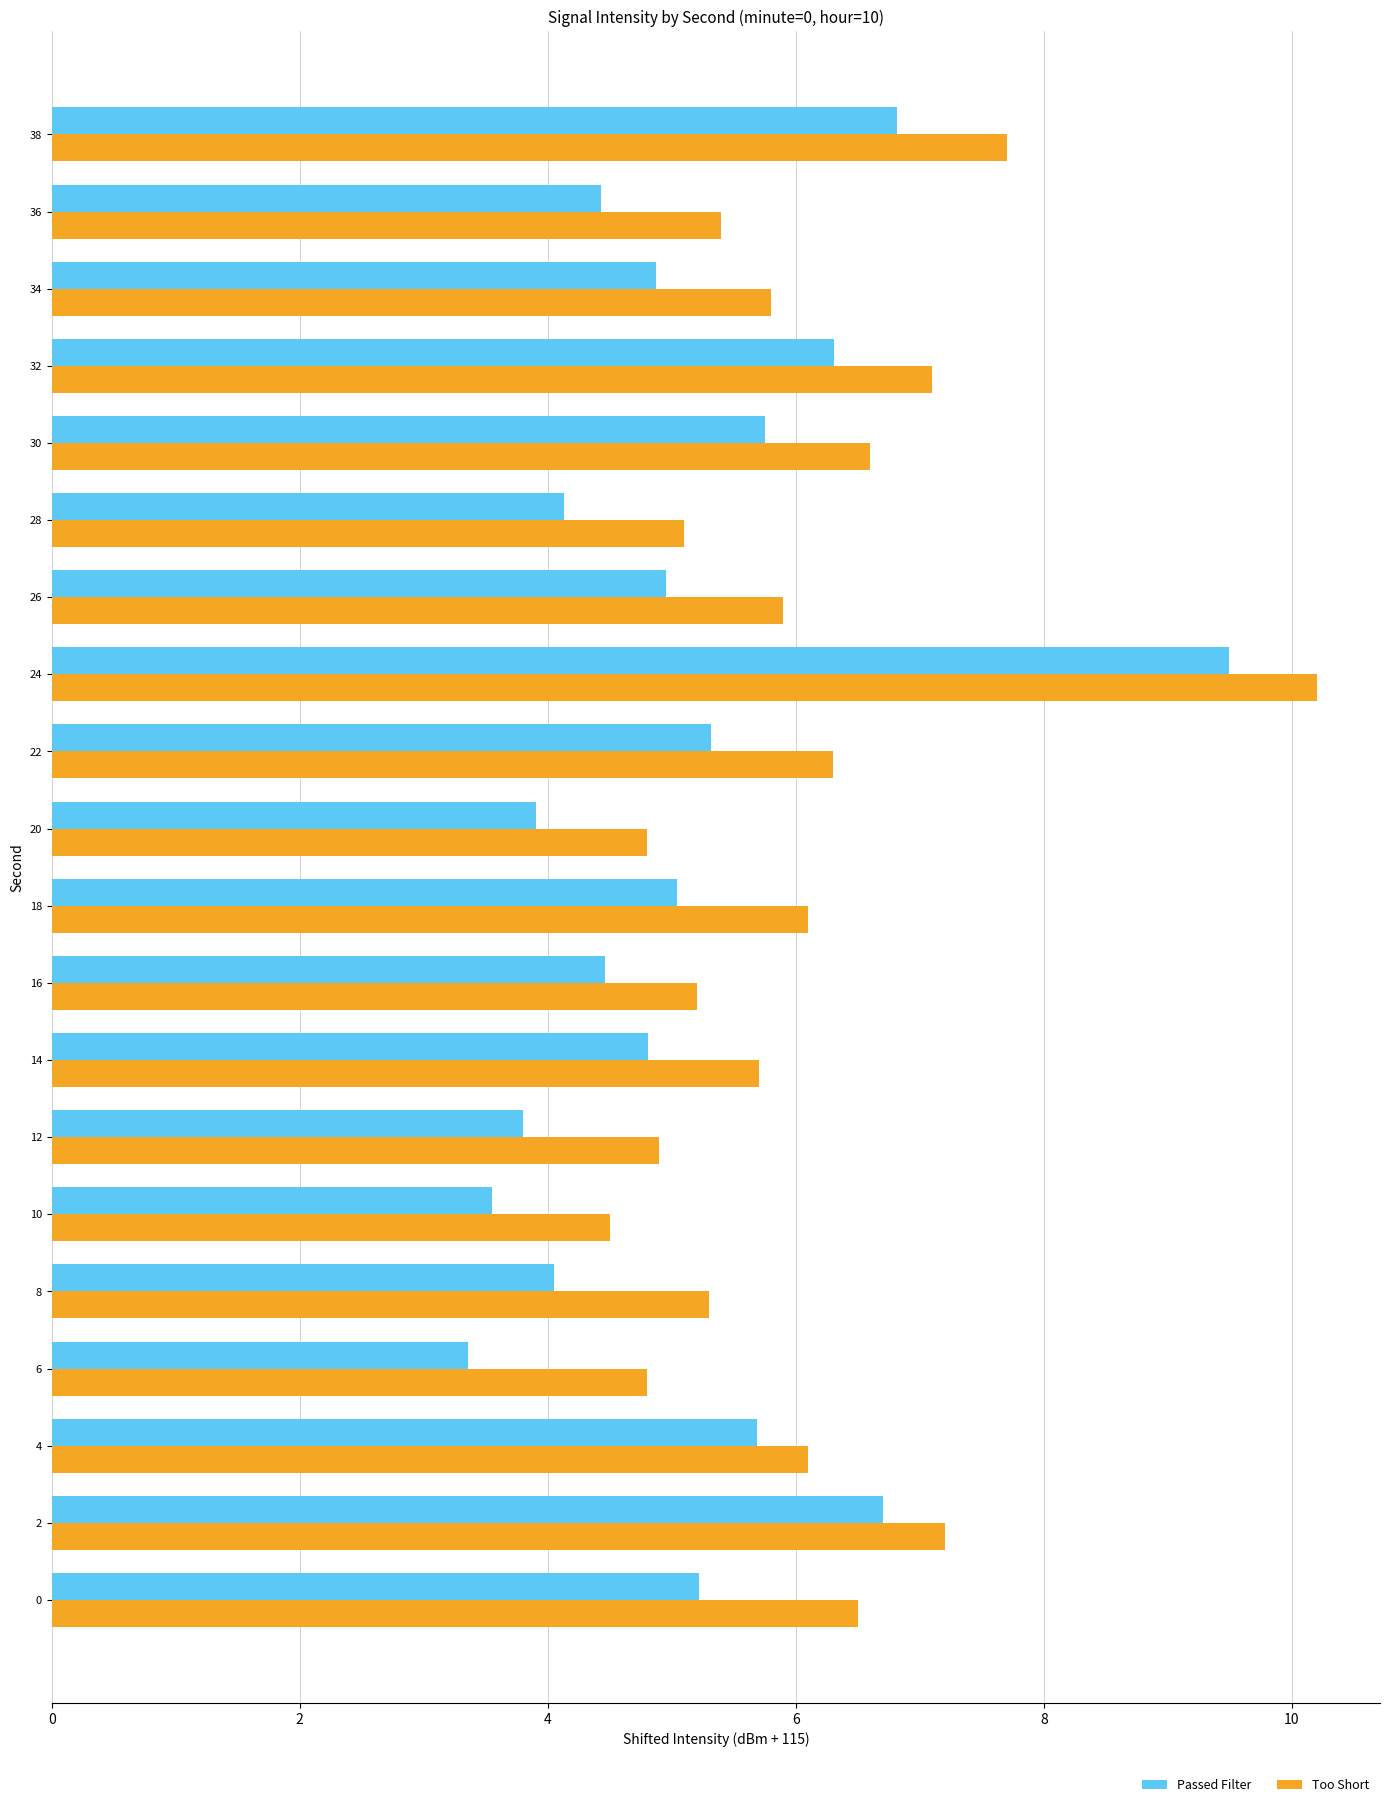

At which category is the sum across all series the highest?

24